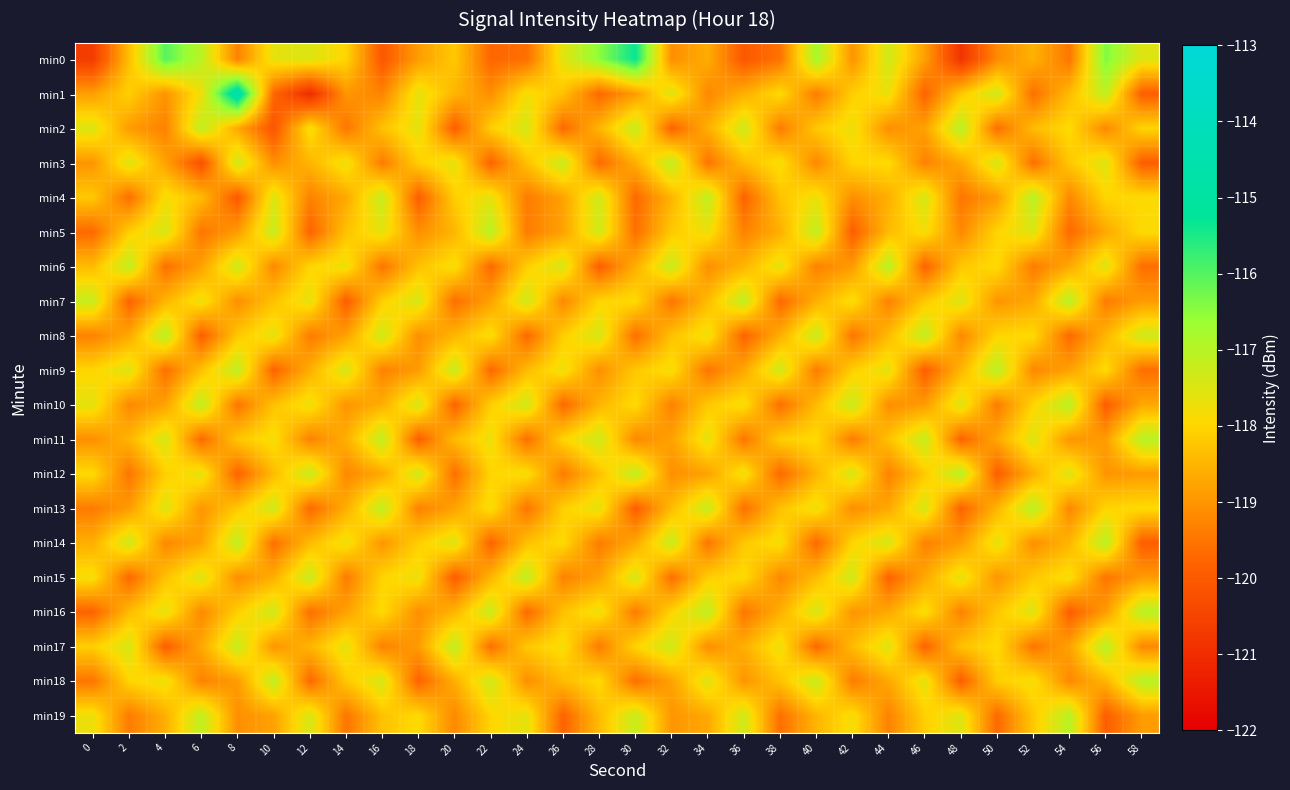

What is the difference between the highest and lowest values at 22?

2.8